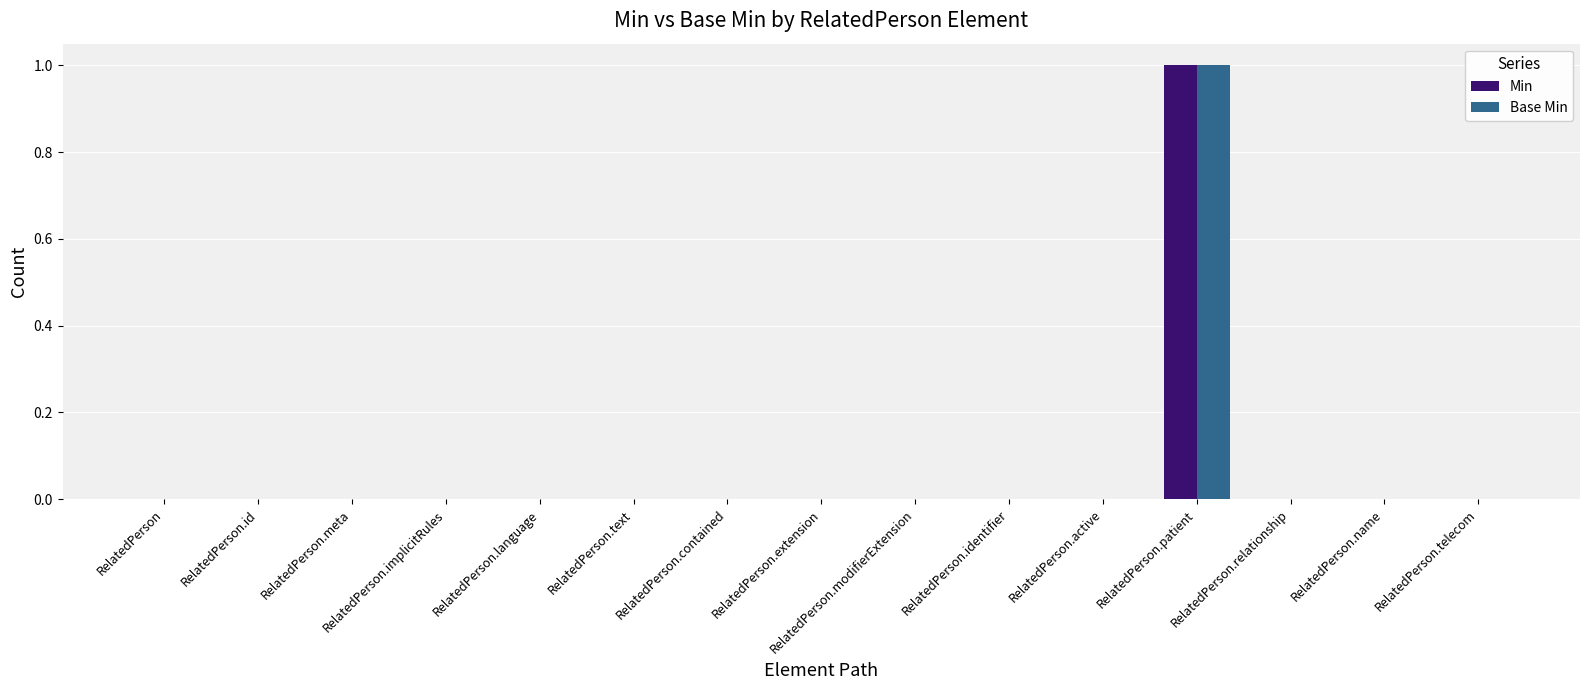

Which category has the highest value in the Min series?

RelatedPerson.patient